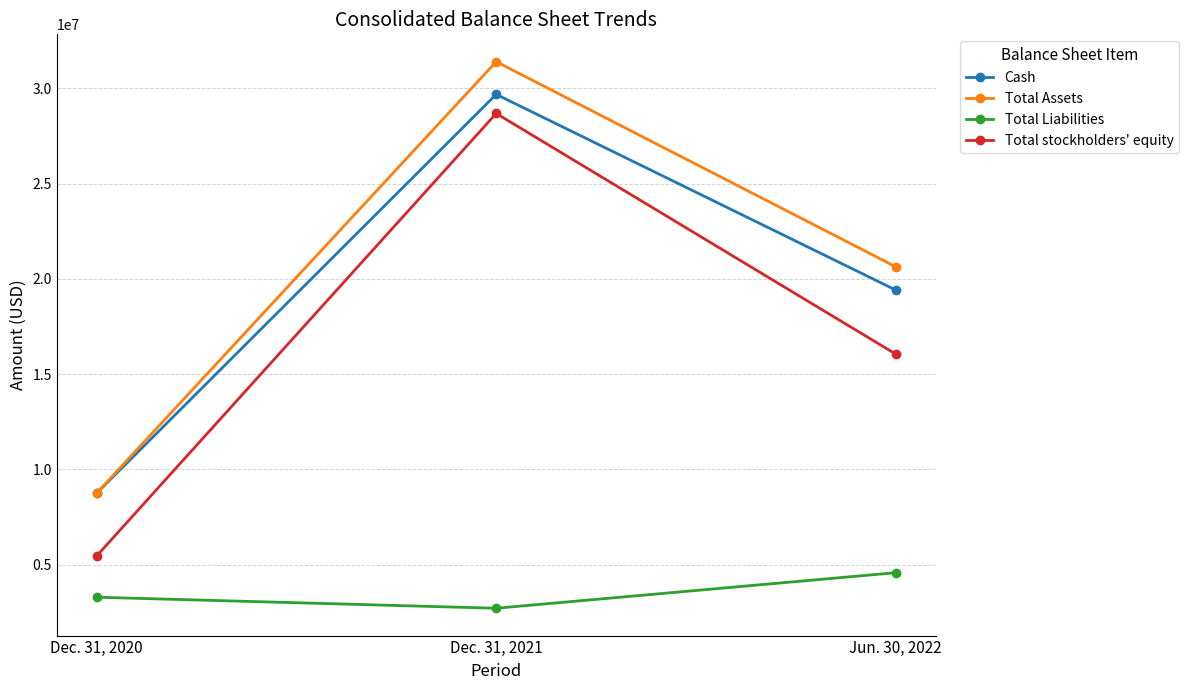

Does the chart have visible grid lines?

Yes